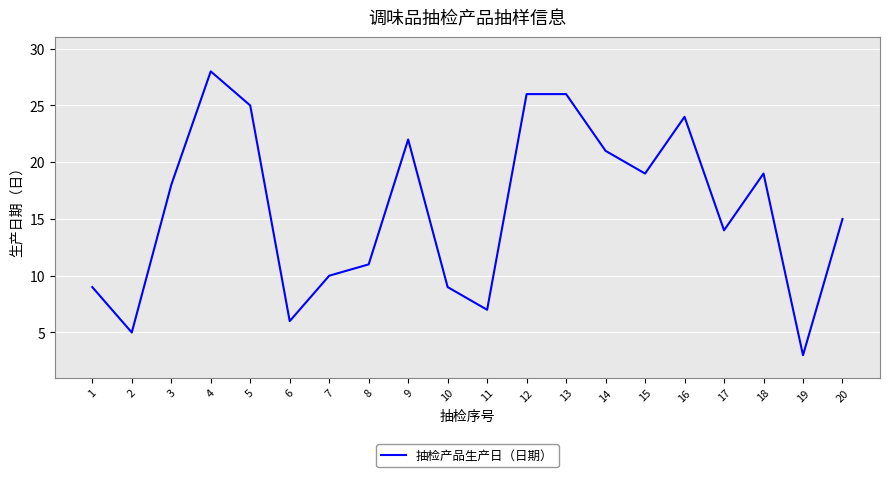

At which category does the data reach its first local valley?

2